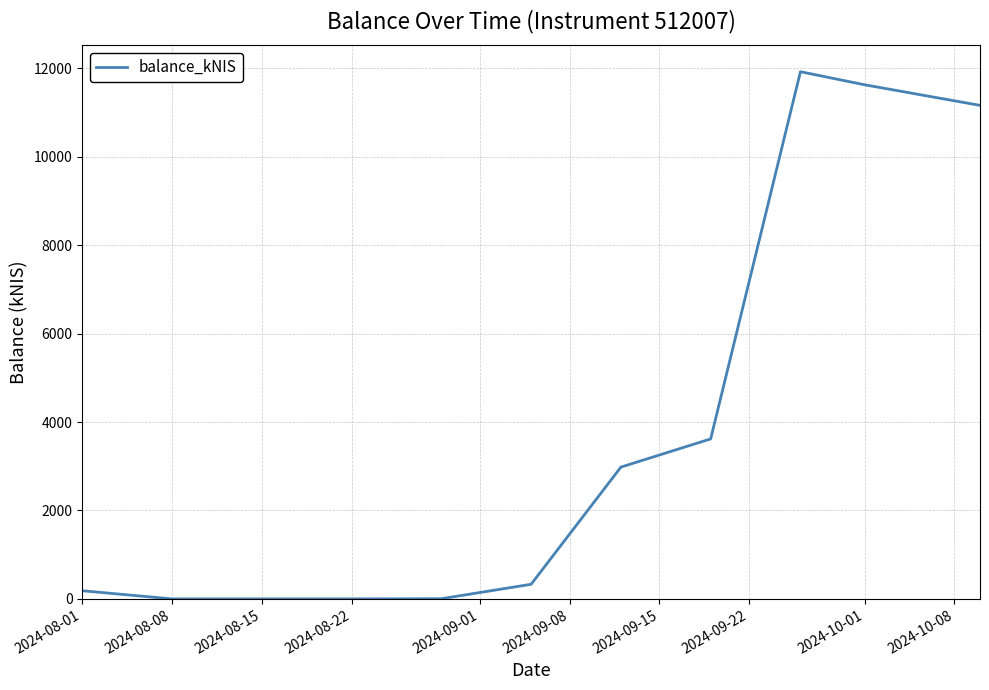

Is this an area chart (filled region under the line)?

No